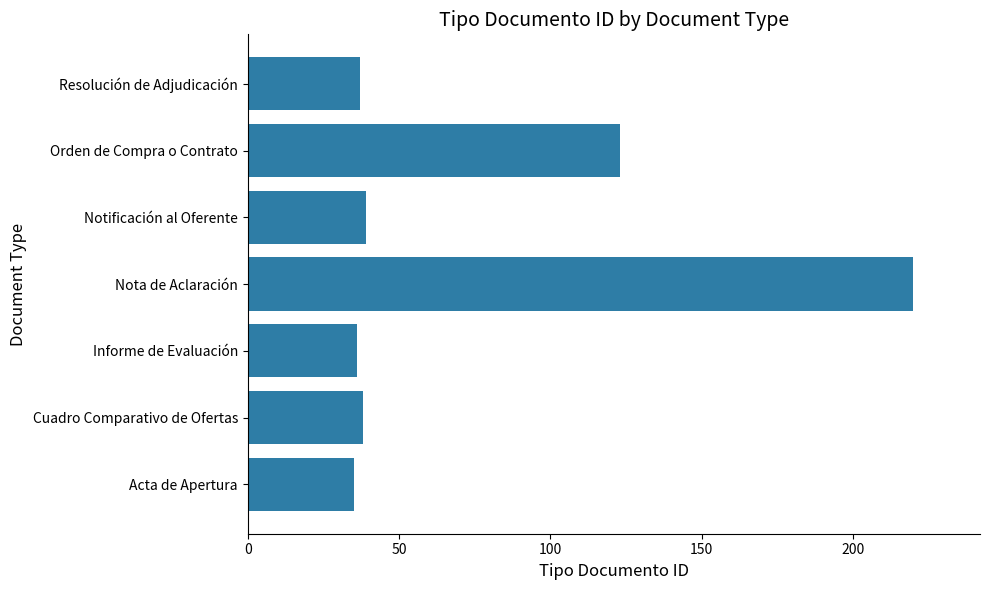

Which label corresponds to the largest value in the chart?

Nota de Aclaración